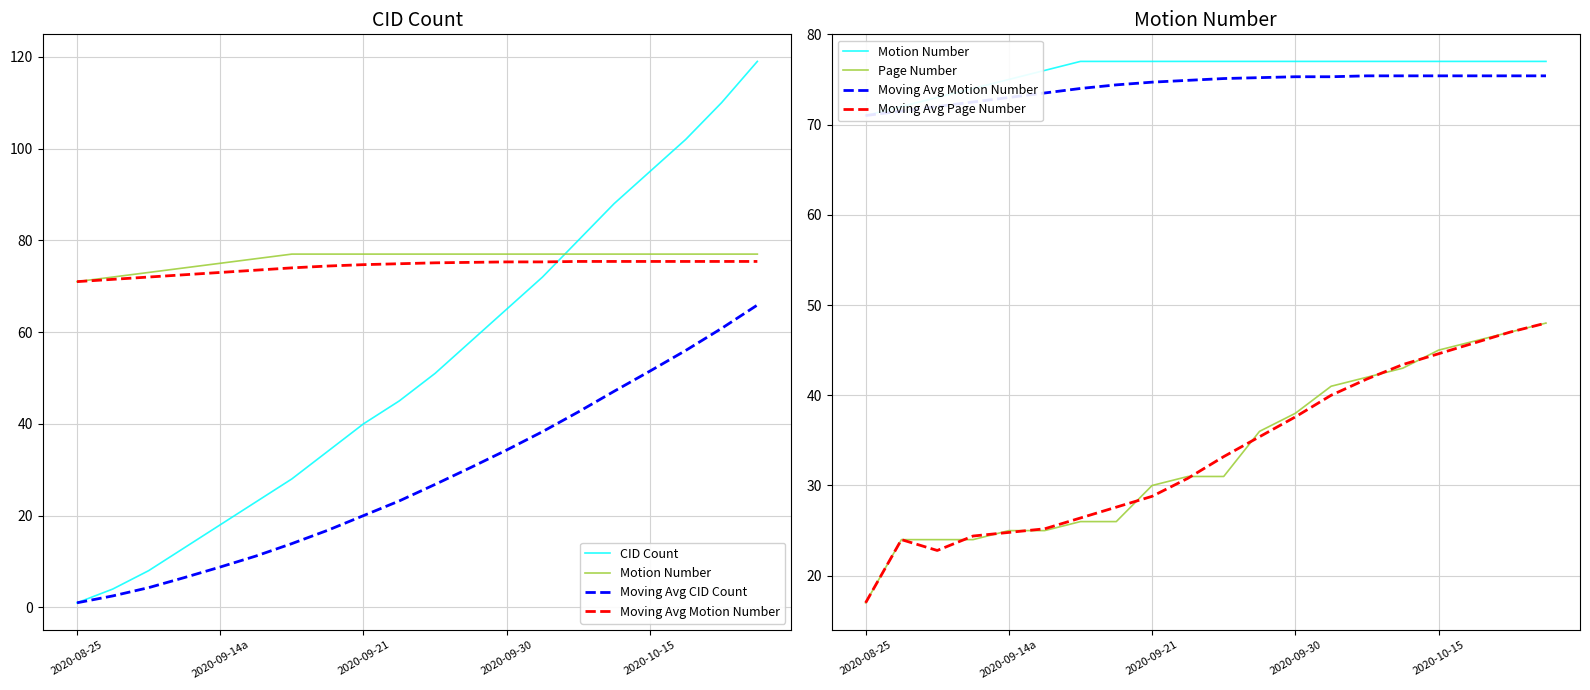

How many lines are shown in the chart?

6